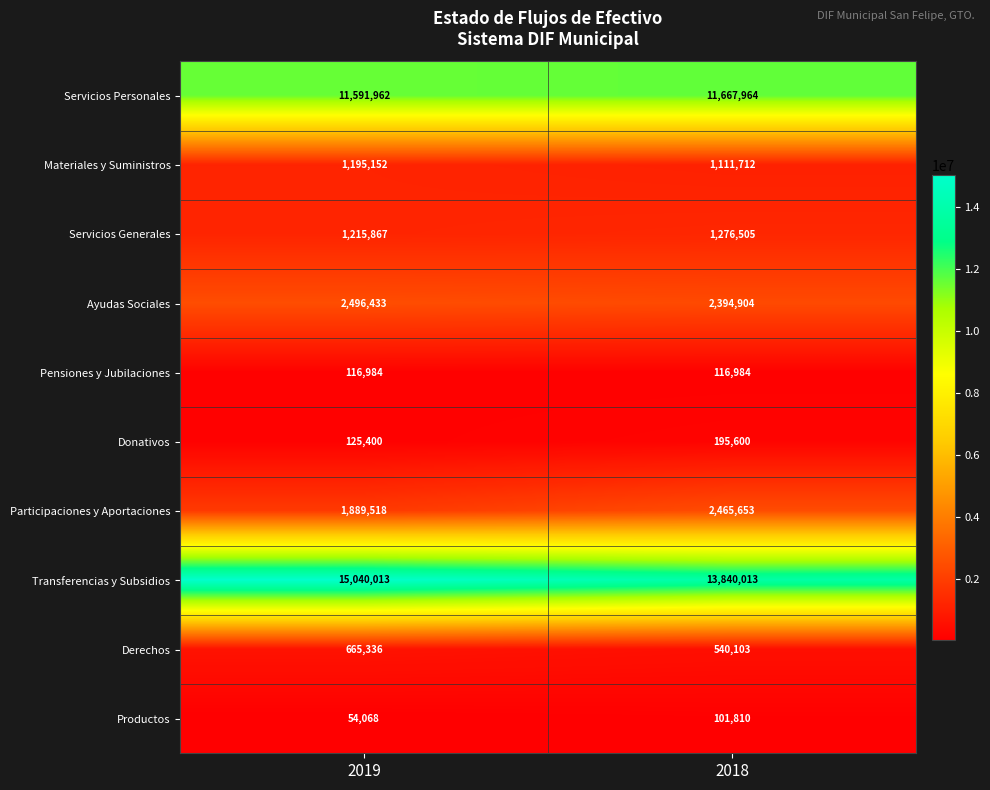

Read the Ayudas Sociales value at 2018, to the nearest 10.

2394900